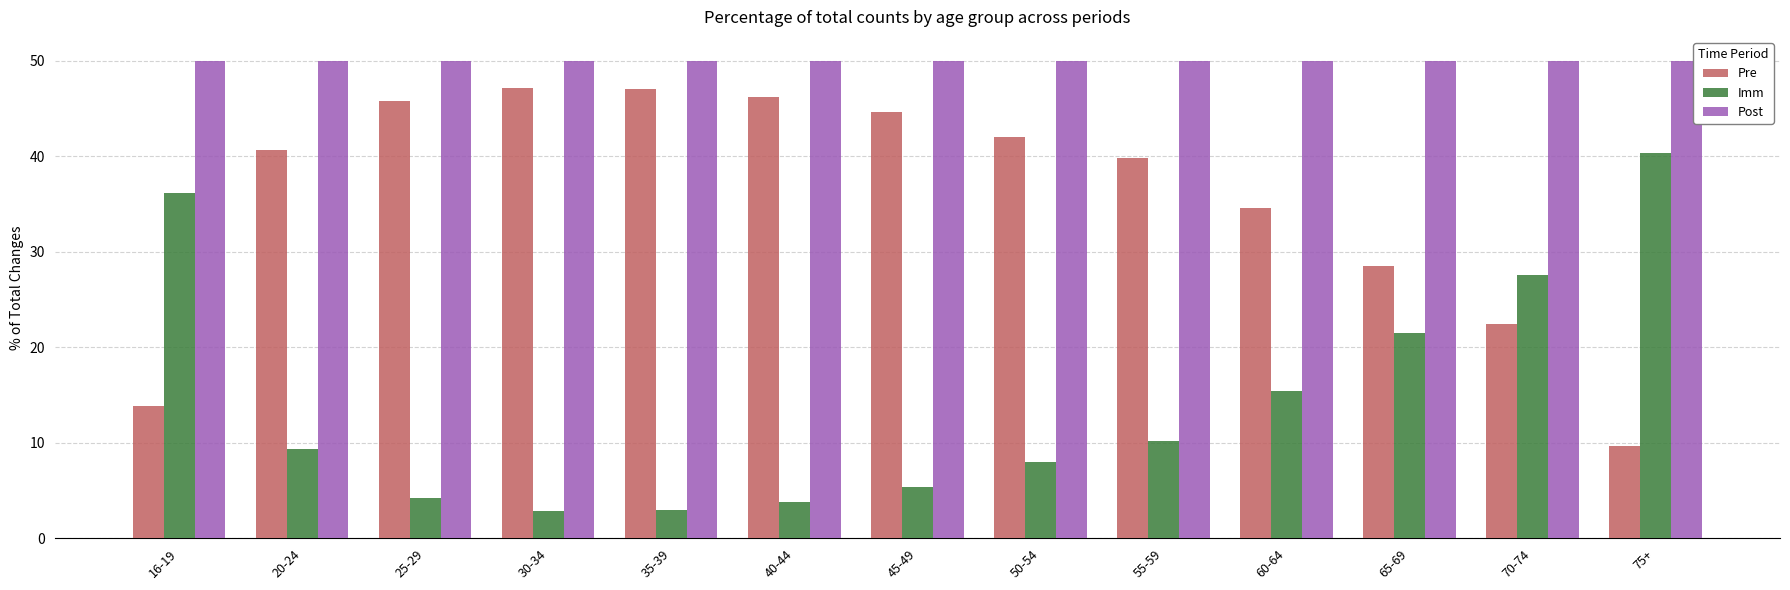

Which category has the lowest value in the Pre series?

75+